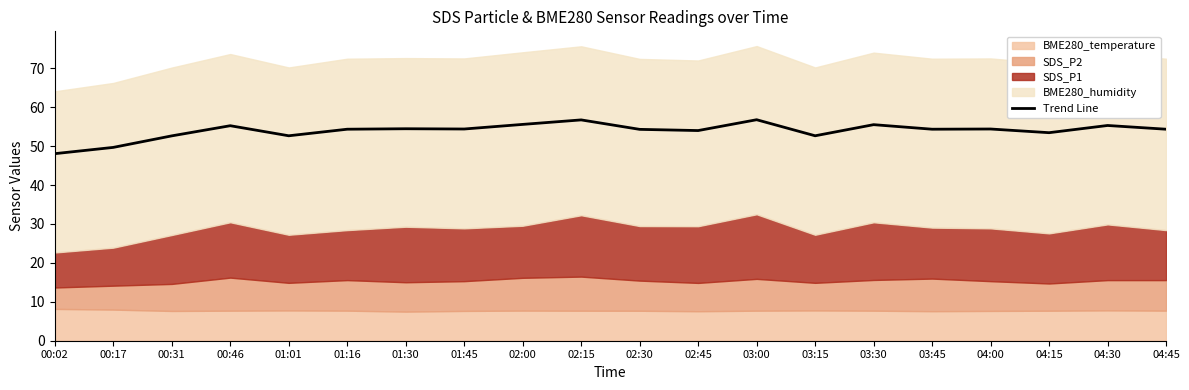

What is the change in value from 00:46 to 03:00?

+1.5